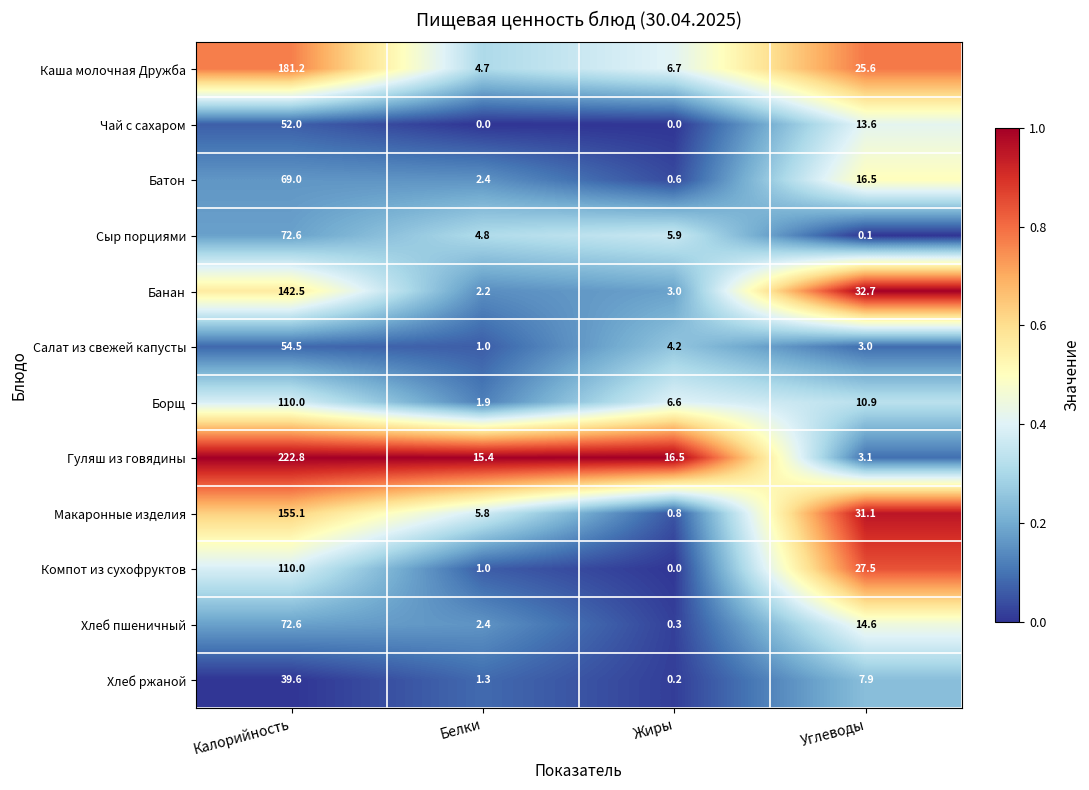

What is the total value across all series at Углеводы?

186.6